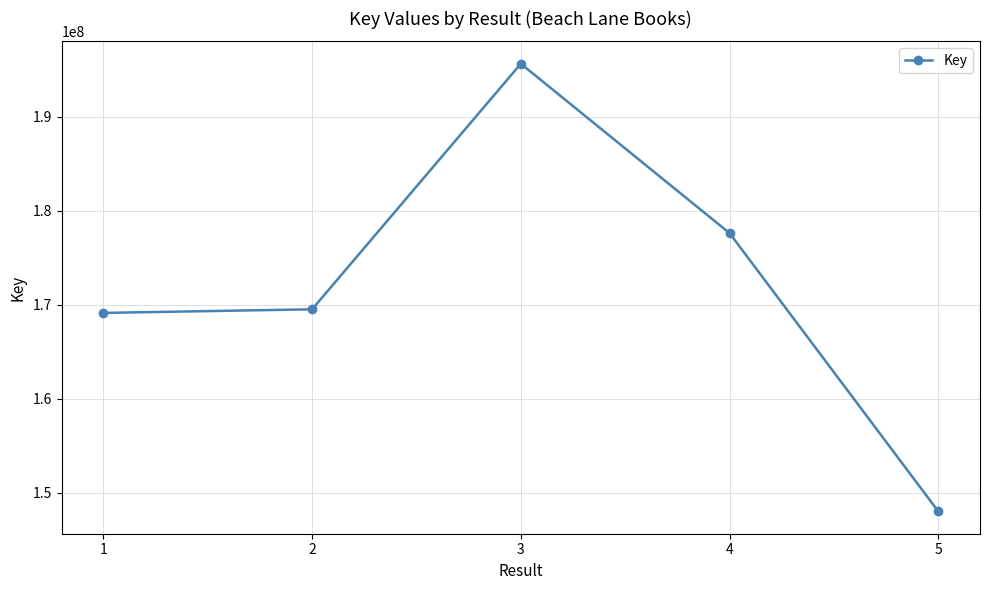

Reading left to right, what are all the values shown in this chart?

1=169136256	2=169519240	3=195640703	4=177622542	5=148029300